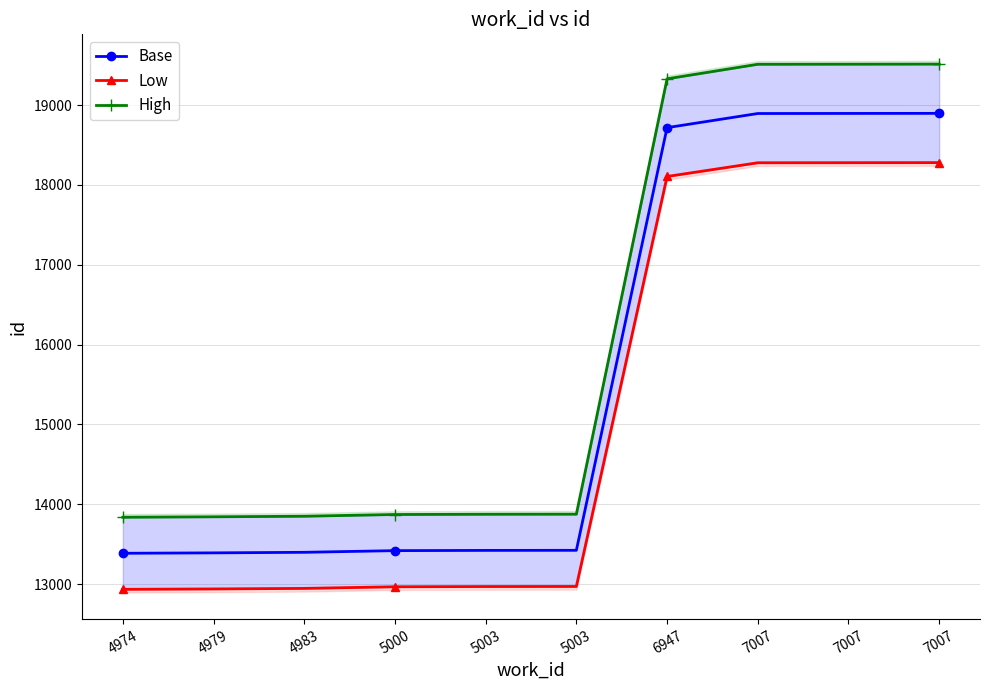

What is the difference between the maximum and minimum values in the Low series?

5344.7